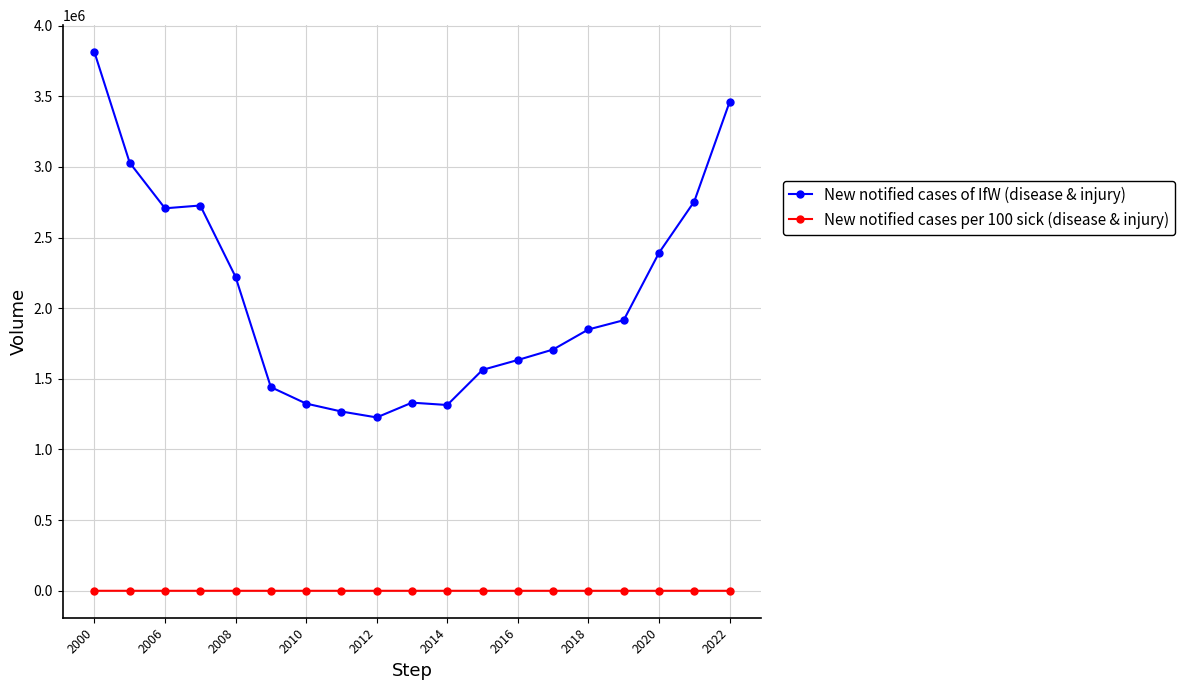

List the series in order of their peak value, lowest first.

New notified cases per 100 sick (disease & injury), New notified cases of IfW (disease & injury)